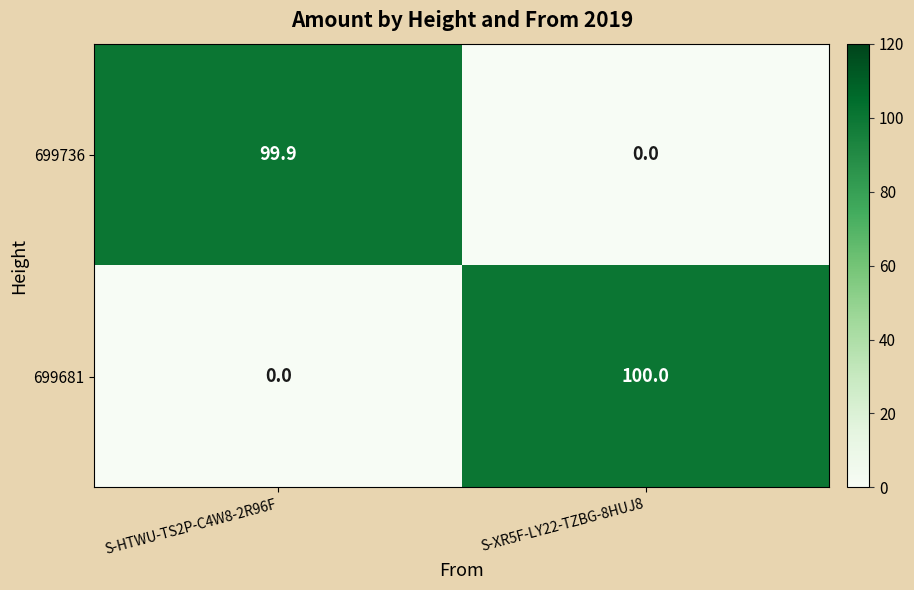

At which category is the sum across all series the highest?

S-XR5F-LY22-TZBG-8HUJ8